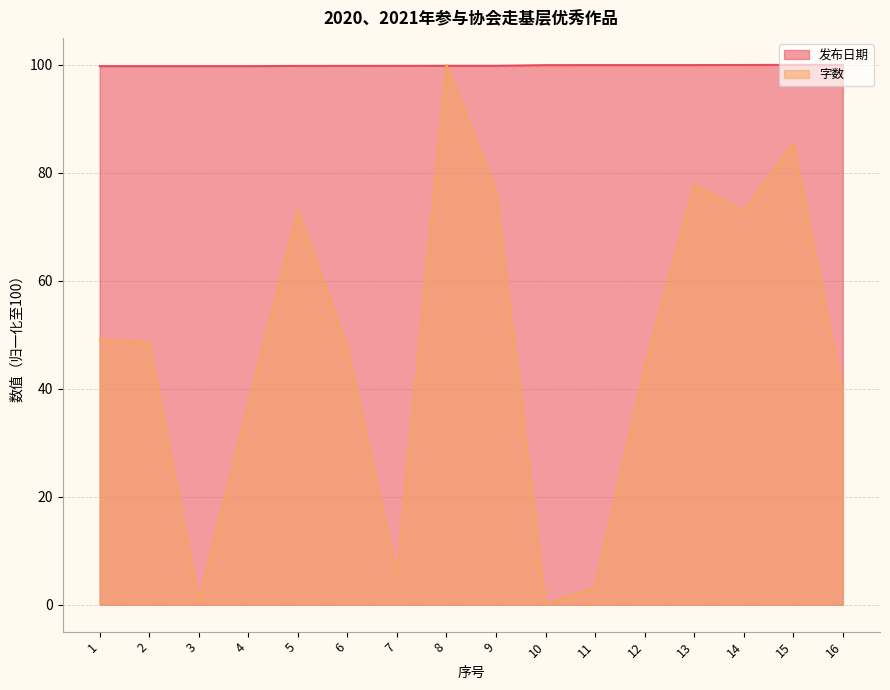

How many lines are shown in the chart?

2